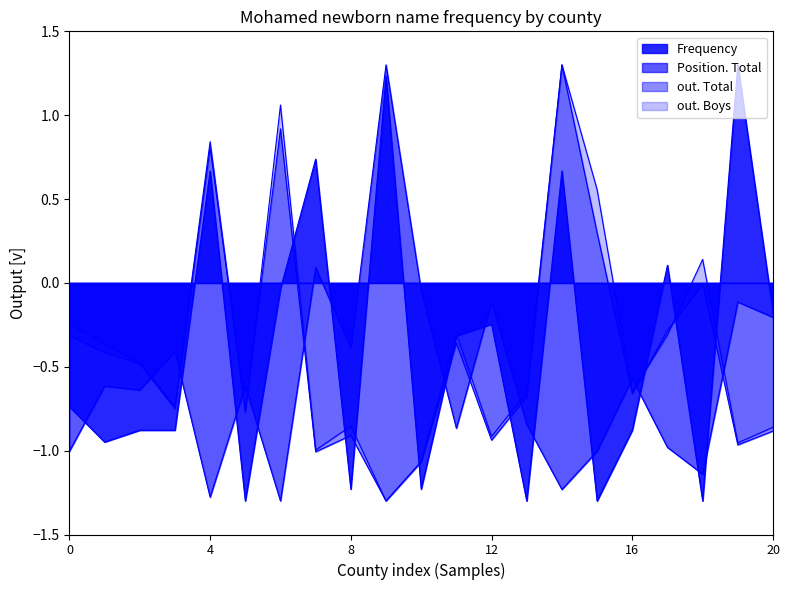

Which series ends up on top after the final intersection of Position. Total and out. Total?

Position. Total